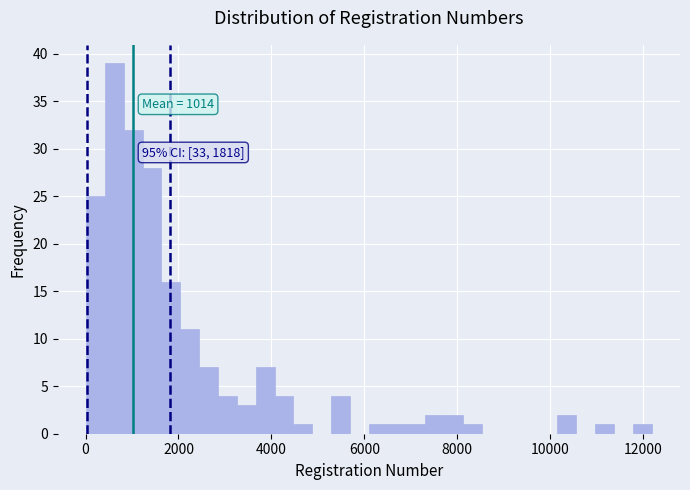

Read against the x-axis, roughly where is the centre of the tallest bar?

600